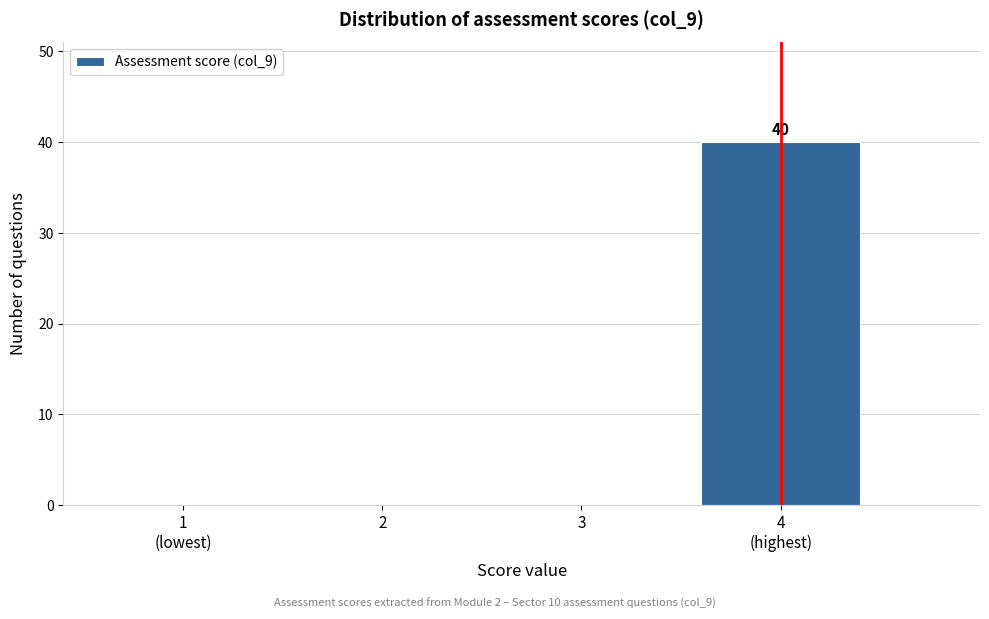

What is the maximum value shown in the chart?

40